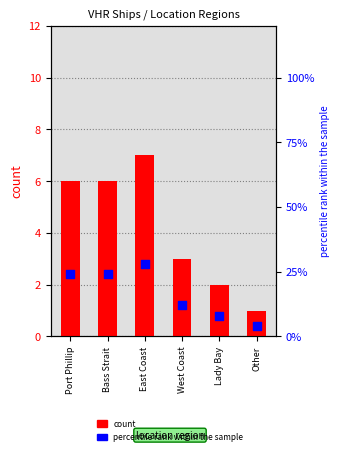

Which series reaches the maximum Y coordinate?

percentile rank within the sample